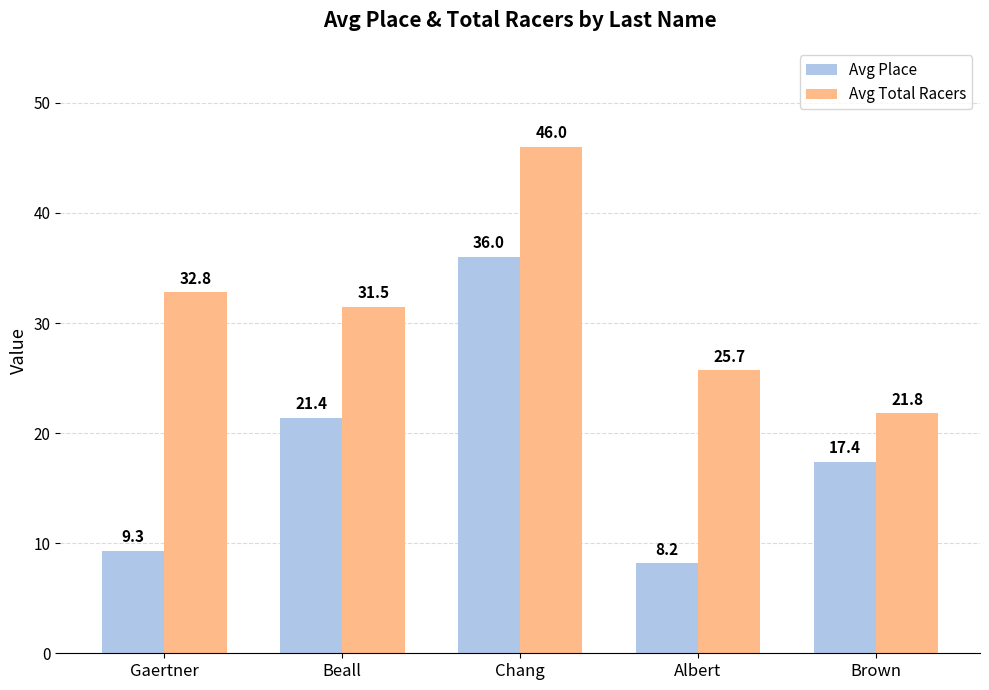

Rank the series by their maximum value, from highest to lowest.

Avg Total Racers, Avg Place